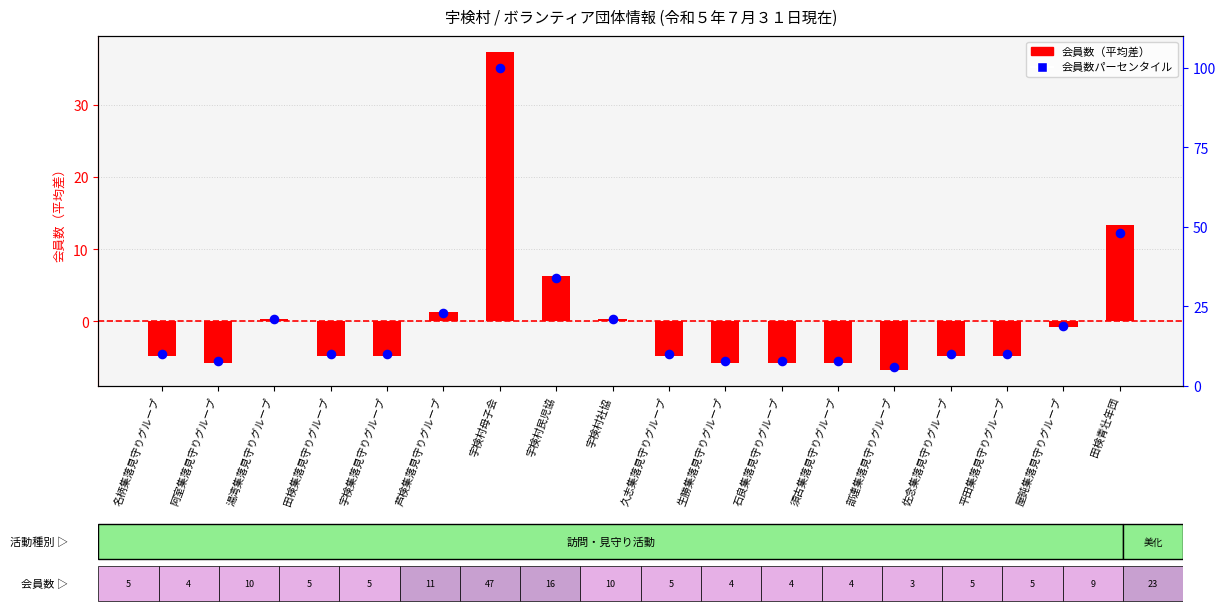

What is the total value across all series at 屋鈍集落見守りグループ?

18.3